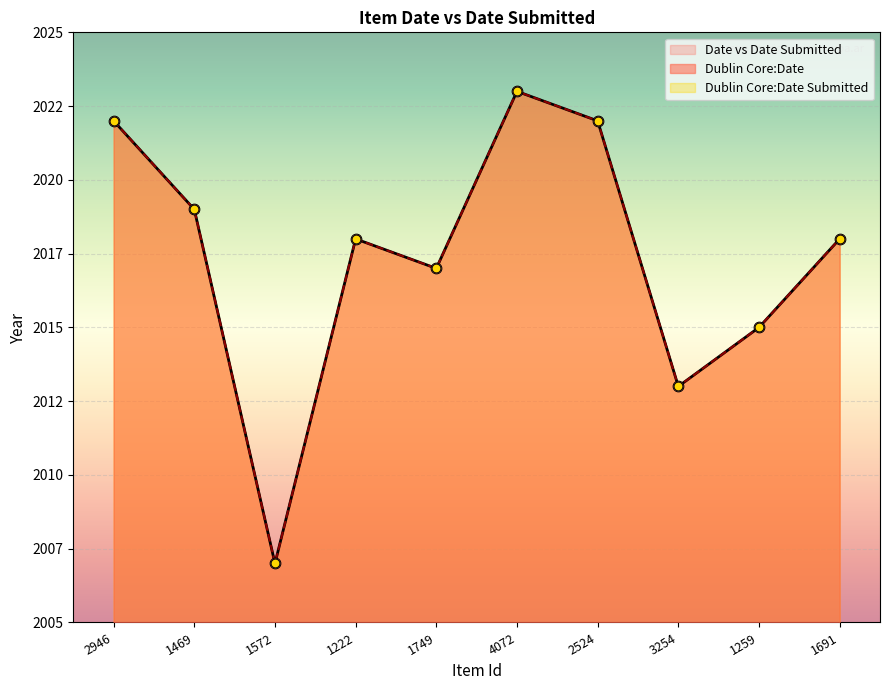

Which series reaches the maximum Y coordinate?

Dublin Core:Date